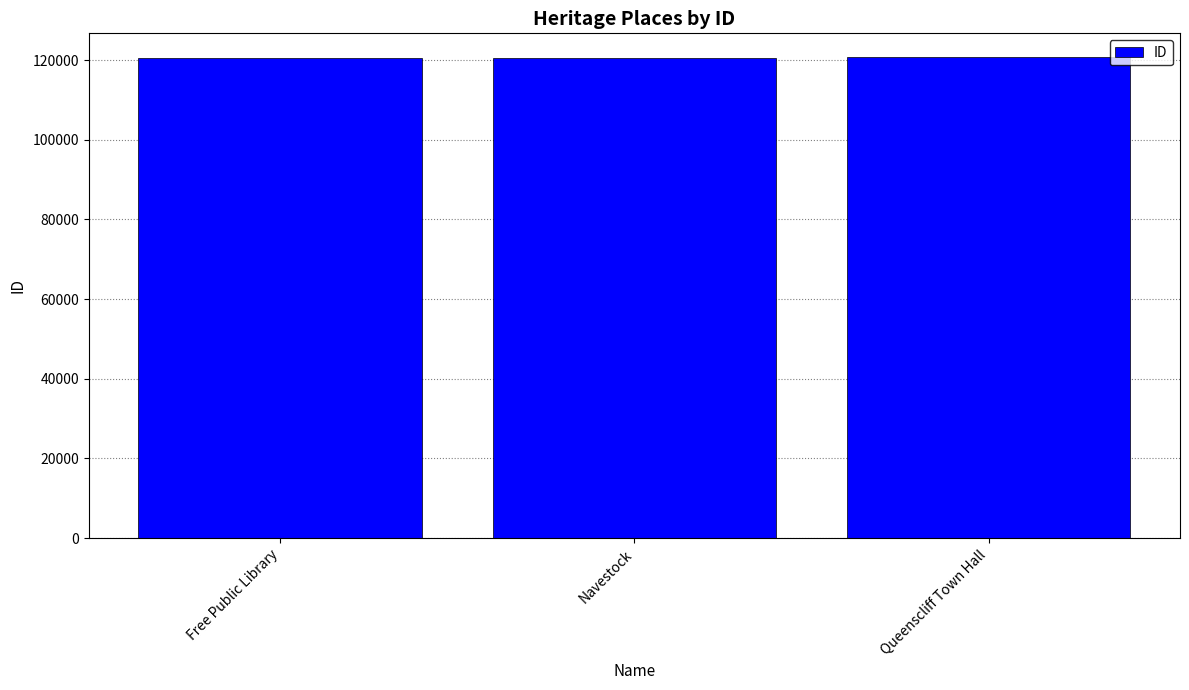

Is it true that the value at Queenscliff Town Hall is 65307?

False